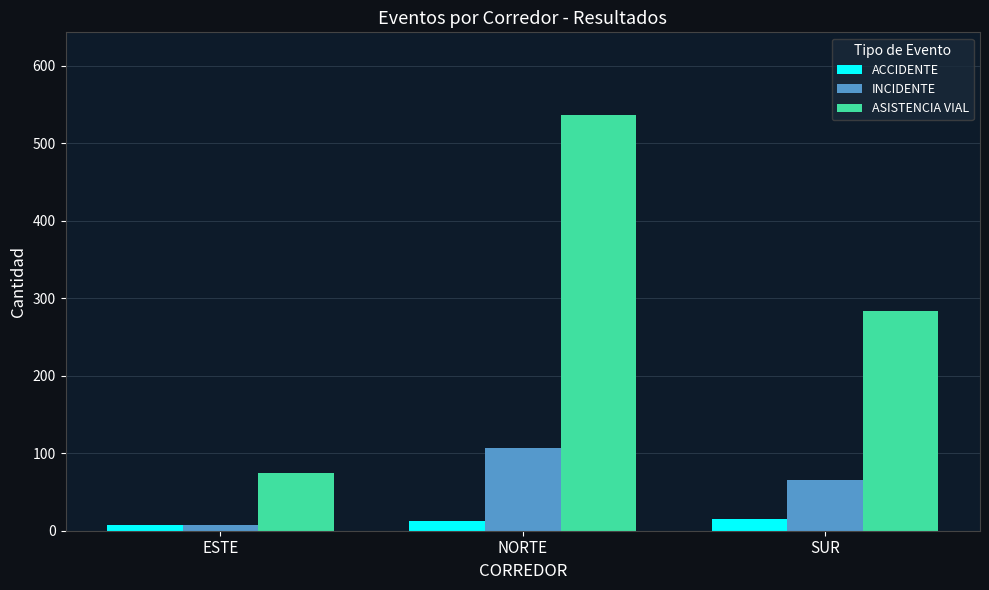

How many bars are there in total?

9